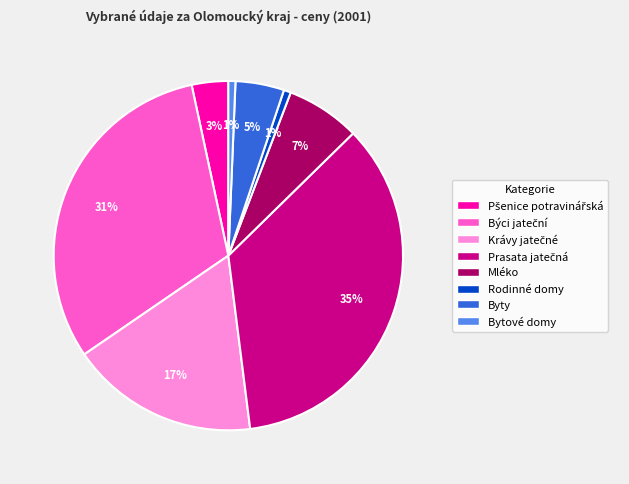

Is there a majority slice in this chart?

No